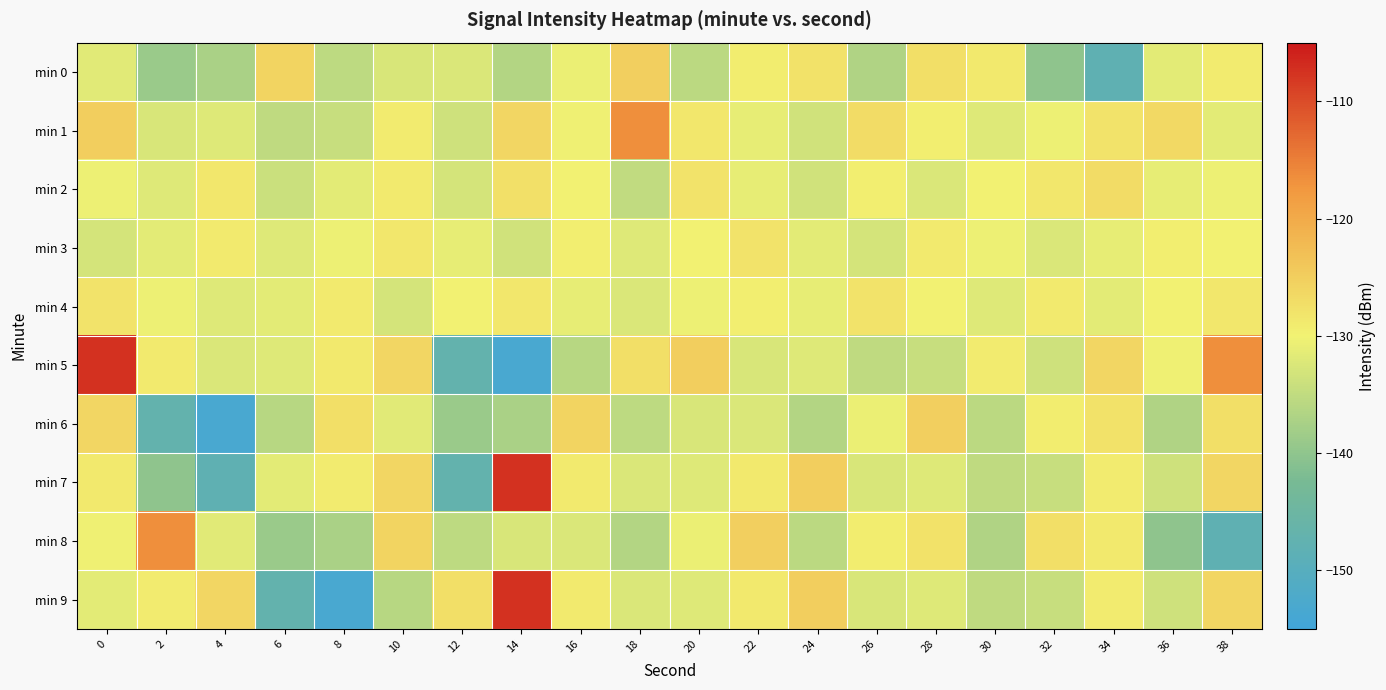

Which series has the widest spread of values?

min 5